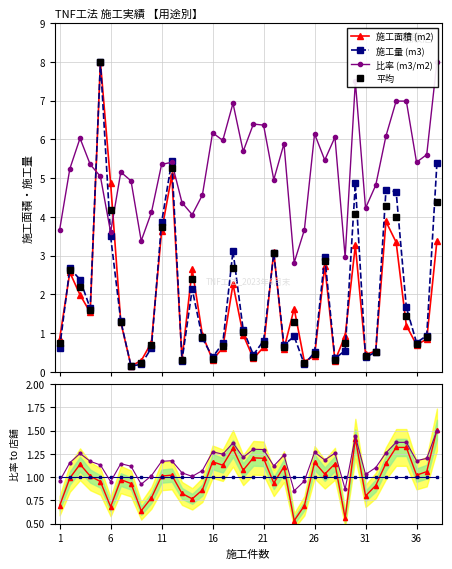

How many data points in 比率(m3/m2) are above 5?

24